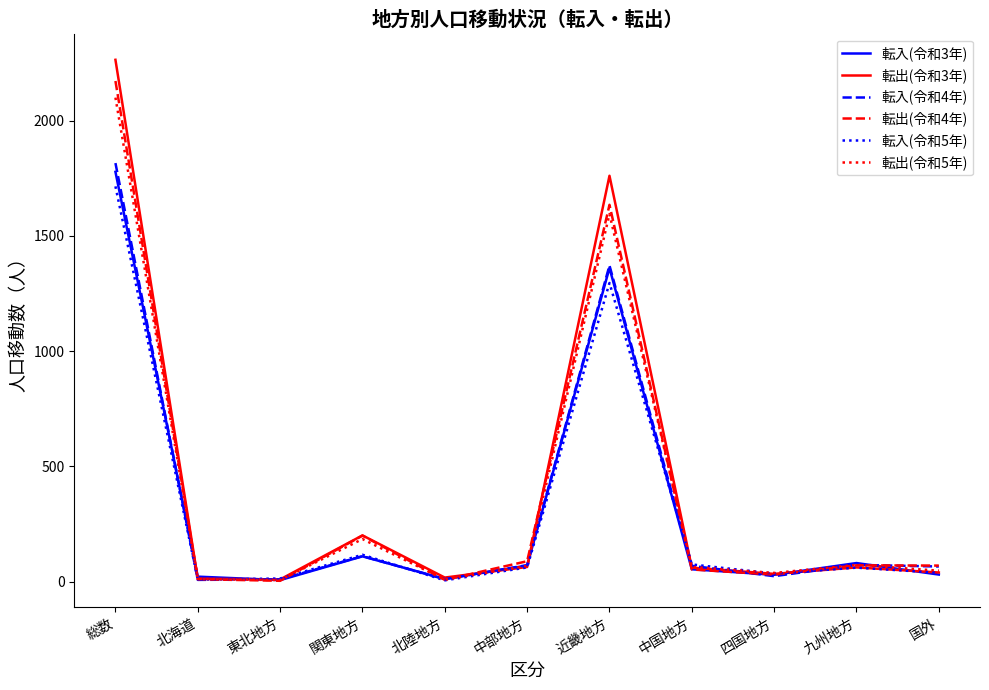

Between which two adjacent categories do 転出(令和4年) and 転入(令和3年) first intersect?

総数 and 北海道